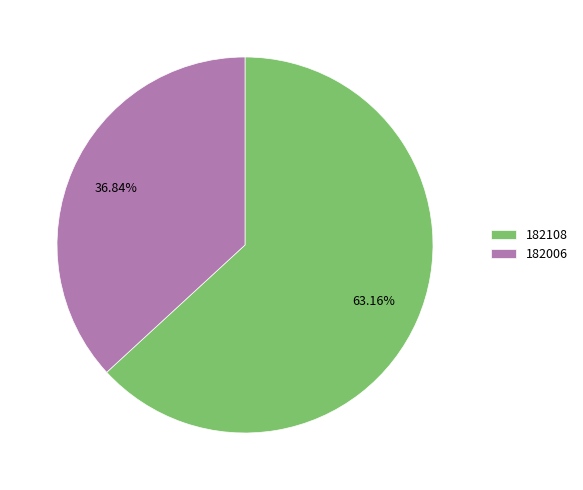

To the nearest percent, what percentage of the pie is 182108?

63%